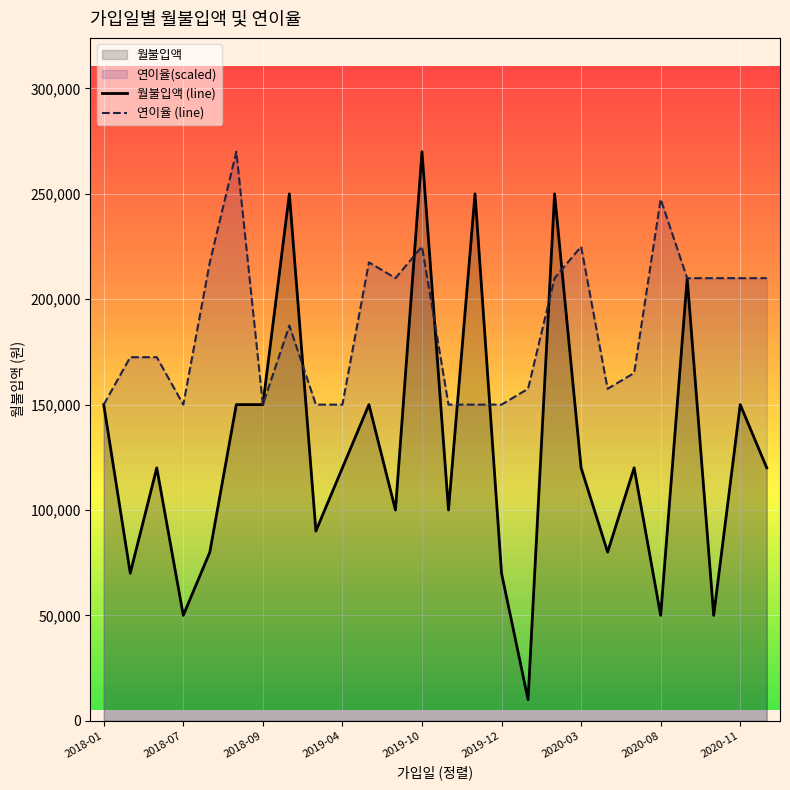

Which series has the widest spread of values?

월불입액 (line)